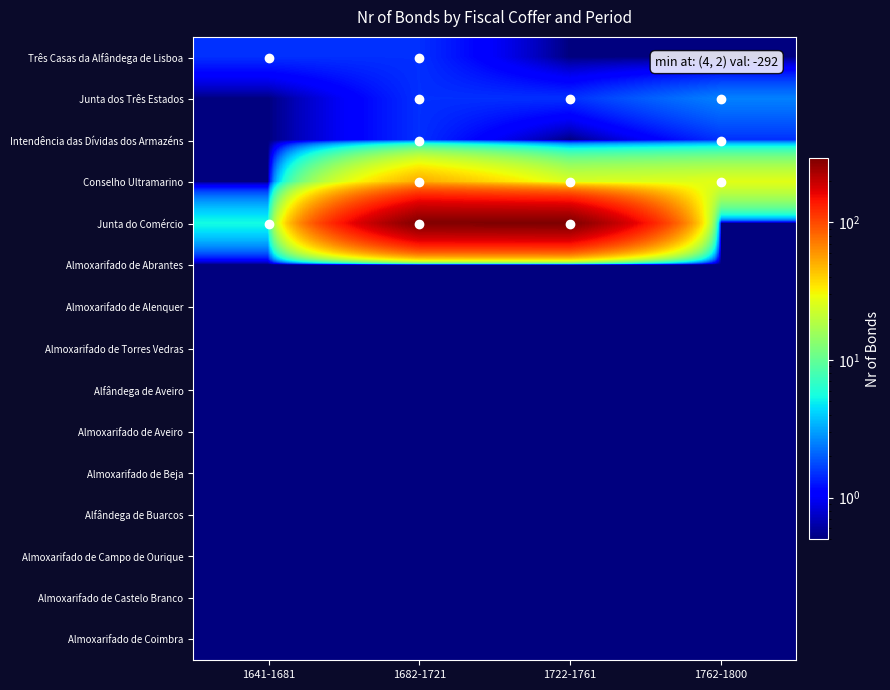

Which series has the largest range (max minus min)?

Junta do Comércio